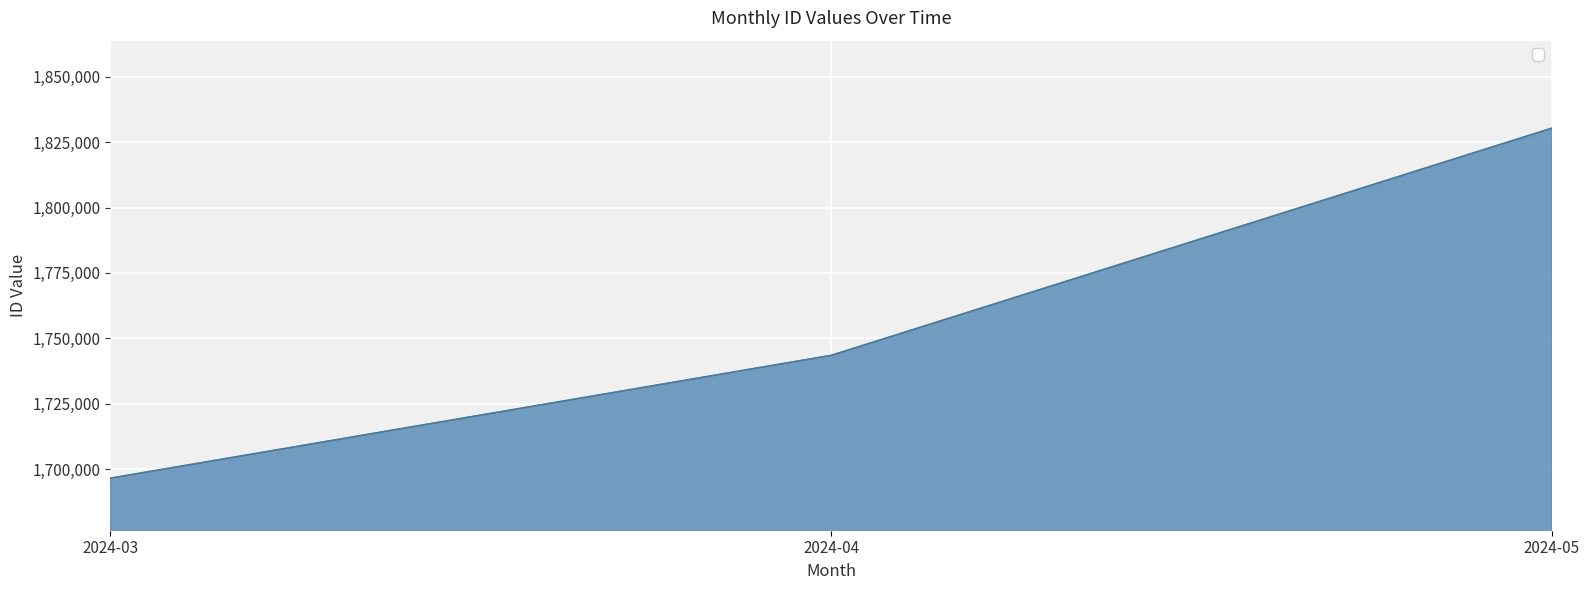

Approximately how many times larger is the value at 2024-03 compared to 2024-04?

1.0